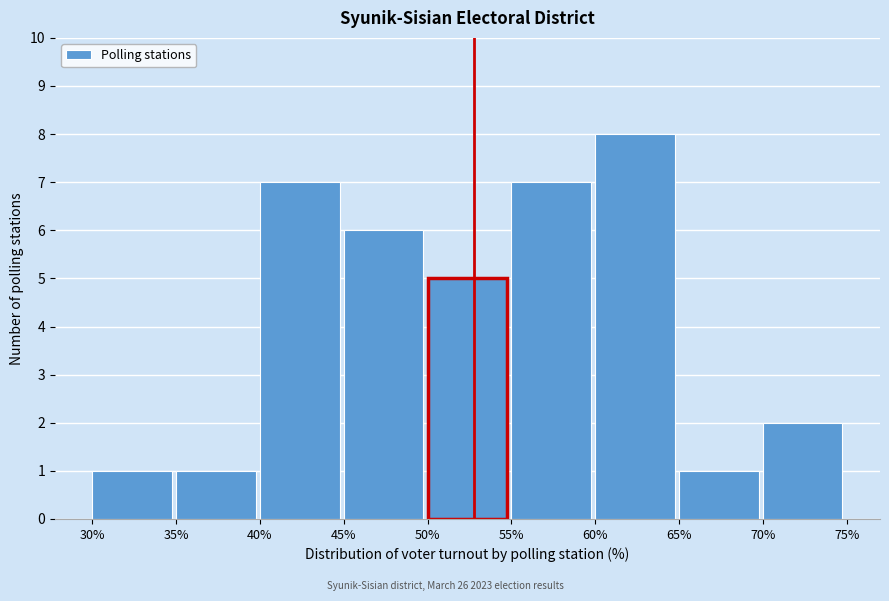

Reading left to right, transcribe this chart: for each bar, give the range it covers on the x-axis and its height. The values are not printed on the chart, so give them approximately, as read against the axis.

30% to 35%: 1
35% to 40%: 1
40% to 45%: 7
45% to 50%: 6
50% to 55%: 5
55% to 60%: 7
60% to 65%: 8
65% to 70%: 1
70% to 75%: 2